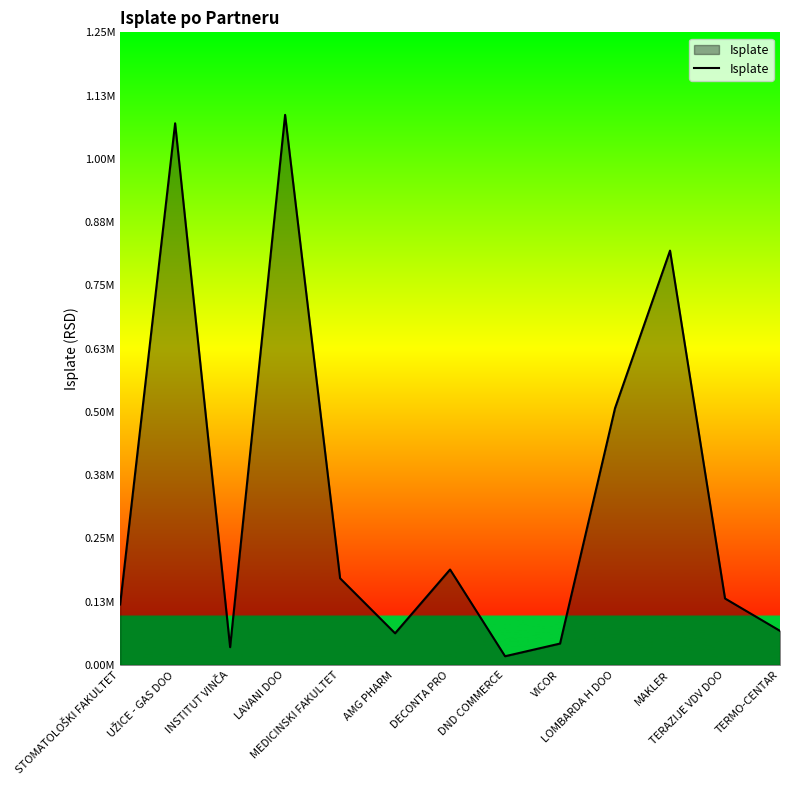

Does the chart display data point markers on the line(s)?

No